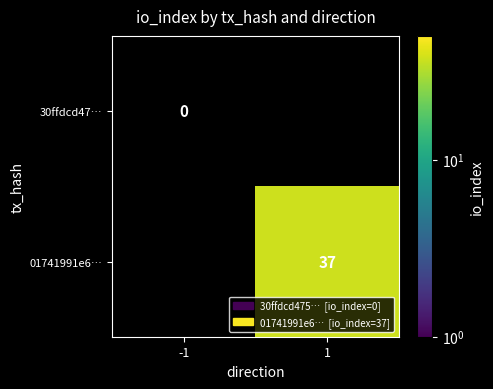

Is the value of 01741991e6… at 1 greater than the value of 30ffdcd47… at -1?

Yes